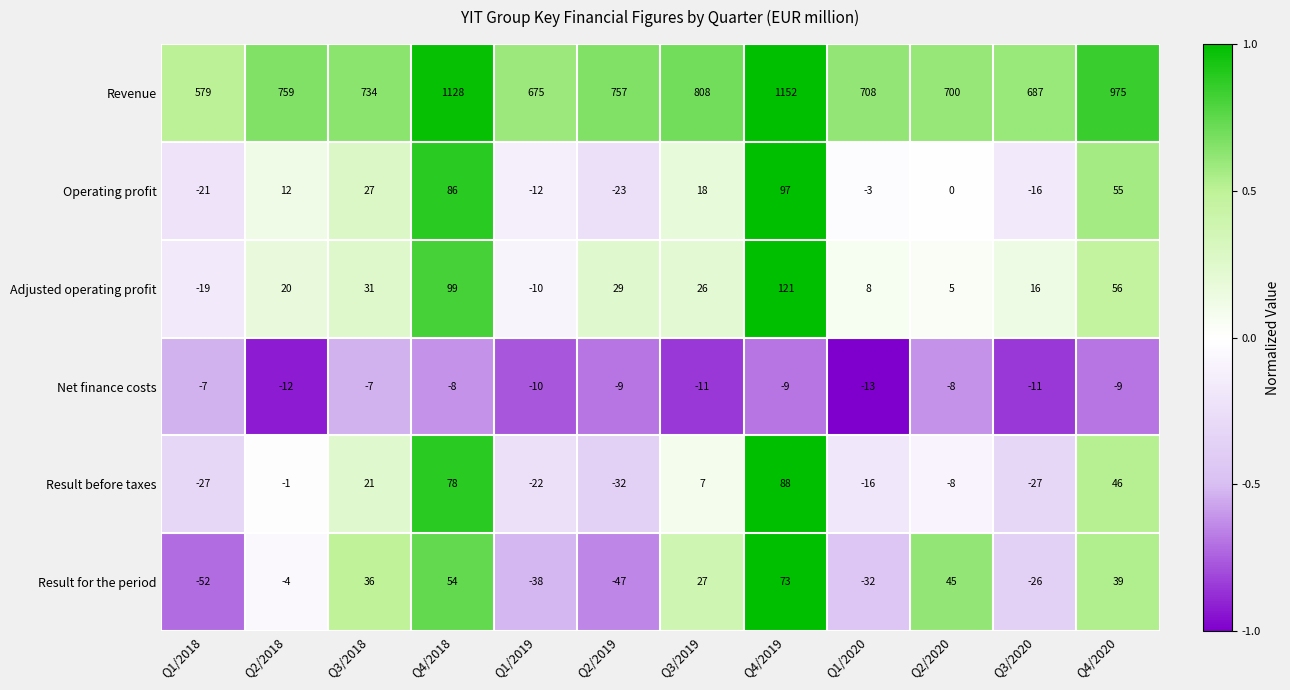

Which series has the largest total across all categories?

Revenue